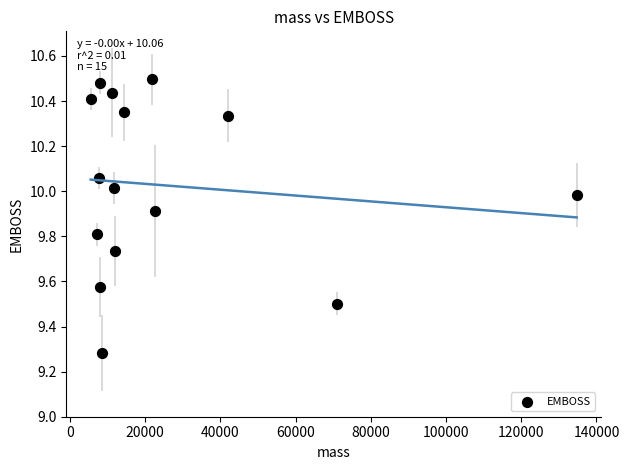

What is the range of Y values (max minus min)?

1.2